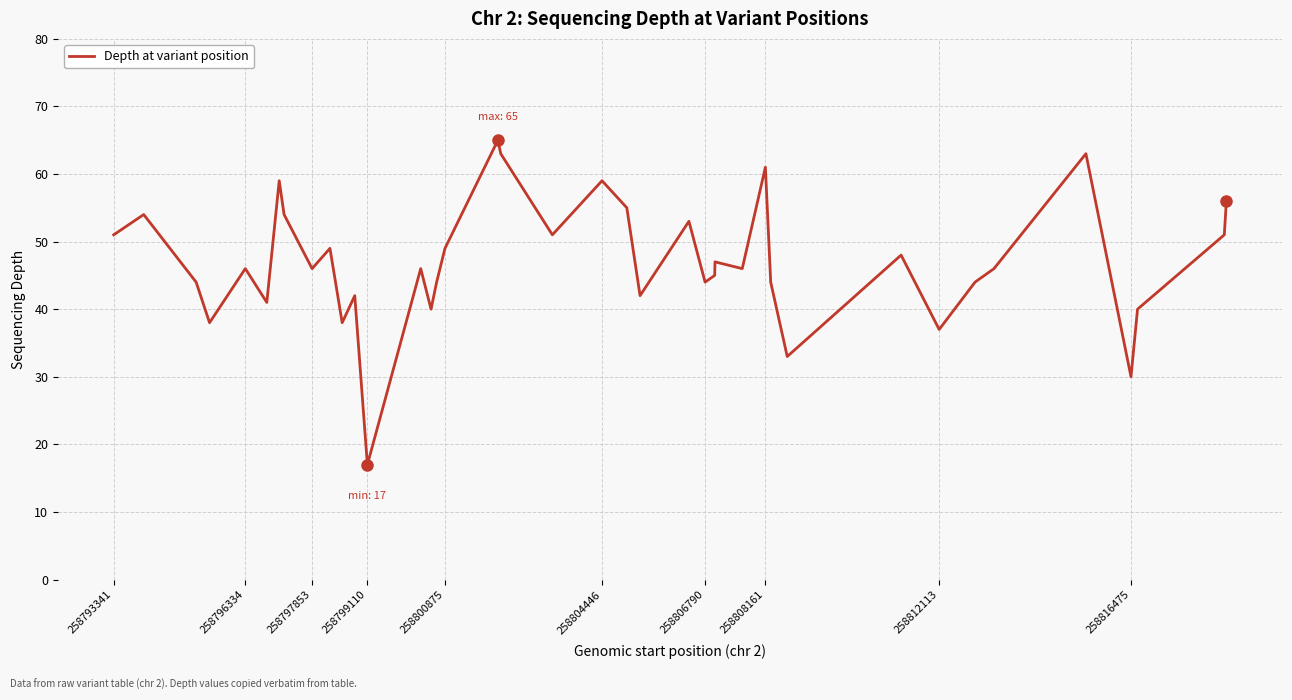

What is the smallest value displayed?

17